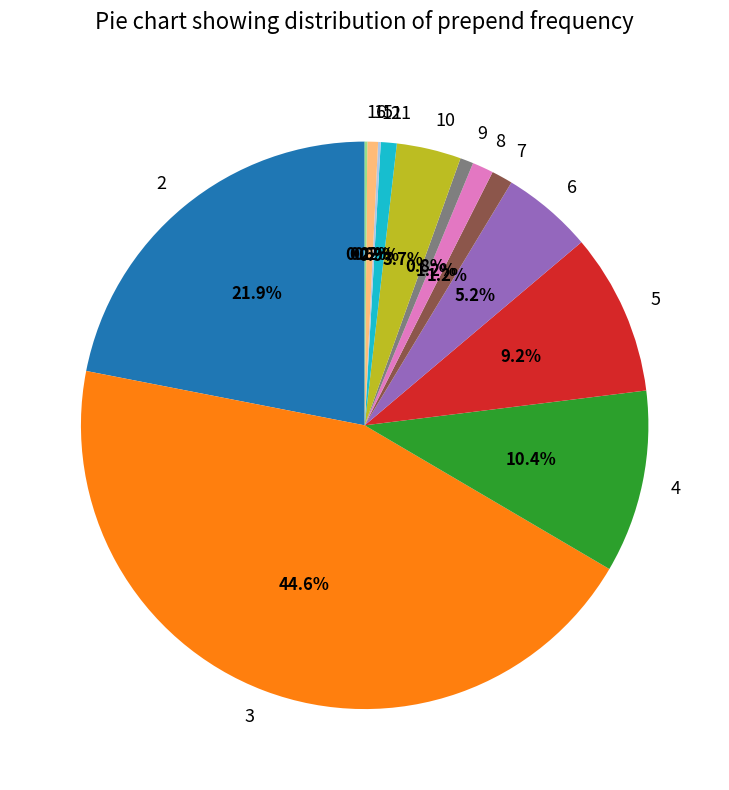

Which slice is the largest?

3